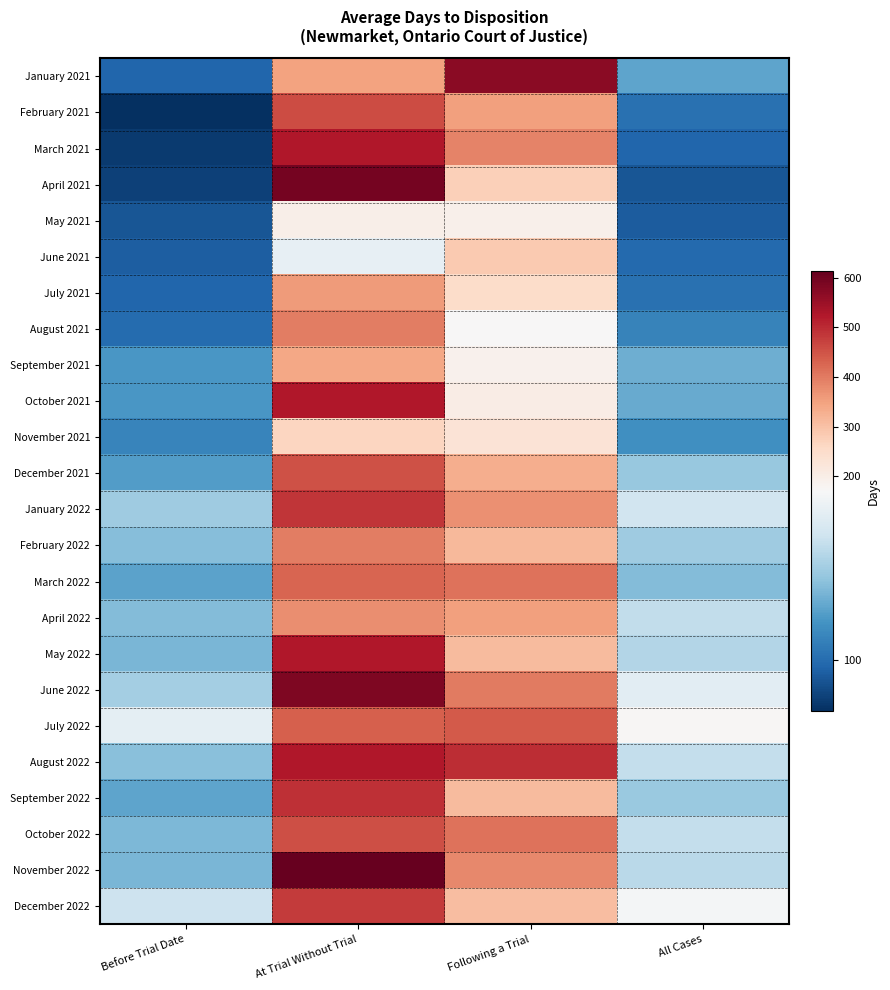

Reading right to left, what are all the values shown in this chart?

January 2021: All Cases=122	Following a Trial=568	At Trial Without Trial=348	Before Trial Date=98
February 2021: All Cases=102	Following a Trial=353	At Trial Without Trial=460	Before Trial Date=79
March 2021: All Cases=98	Following a Trial=391	At Trial Without Trial=524	Before Trial Date=83
April 2021: All Cases=92	Following a Trial=275	At Trial Without Trial=593	Before Trial Date=85
May 2021: All Cases=94	Following a Trial=192	At Trial Without Trial=197	Before Trial Date=92
June 2021: All Cases=99	Following a Trial=284	At Trial Without Trial=162	Before Trial Date=95
July 2021: All Cases=102	Following a Trial=252	At Trial Without Trial=357	Before Trial Date=98
August 2021: All Cases=109	Following a Trial=171	At Trial Without Trial=396	Before Trial Date=100
September 2021: All Cases=125	Following a Trial=187	At Trial Without Trial=341	Before Trial Date=117
October 2021: All Cases=124	Following a Trial=203	At Trial Without Trial=526	Before Trial Date=117
November 2021: All Cases=114	Following a Trial=230	At Trial Without Trial=265	Before Trial Date=110
December 2021: All Cases=135	Following a Trial=331	At Trial Without Trial=452	Before Trial Date=119
January 2022: All Cases=152	Following a Trial=371	At Trial Without Trial=488	Before Trial Date=137
February 2022: All Cases=137	Following a Trial=313	At Trial Without Trial=397	Before Trial Date=131
March 2022: All Cases=130	Following a Trial=411	At Trial Without Trial=426	Before Trial Date=121
April 2022: All Cases=147	Following a Trial=352	At Trial Without Trial=375	Before Trial Date=130
May 2022: All Cases=143	Following a Trial=310	At Trial Without Trial=526	Before Trial Date=128
June 2022: All Cases=160	Following a Trial=399	At Trial Without Trial=585	Before Trial Date=139
July 2022: All Cases=176	Following a Trial=440	At Trial Without Trial=434	Before Trial Date=161
August 2022: All Cases=148	Following a Trial=498	At Trial Without Trial=524	Before Trial Date=132
September 2022: All Cases=136	Following a Trial=310	At Trial Without Trial=494	Before Trial Date=122
October 2022: All Cases=148	Following a Trial=412	At Trial Without Trial=455	Before Trial Date=129
November 2022: All Cases=145	Following a Trial=382	At Trial Without Trial=613	Before Trial Date=128
December 2022: All Cases=168	Following a Trial=308	At Trial Without Trial=480	Before Trial Date=151